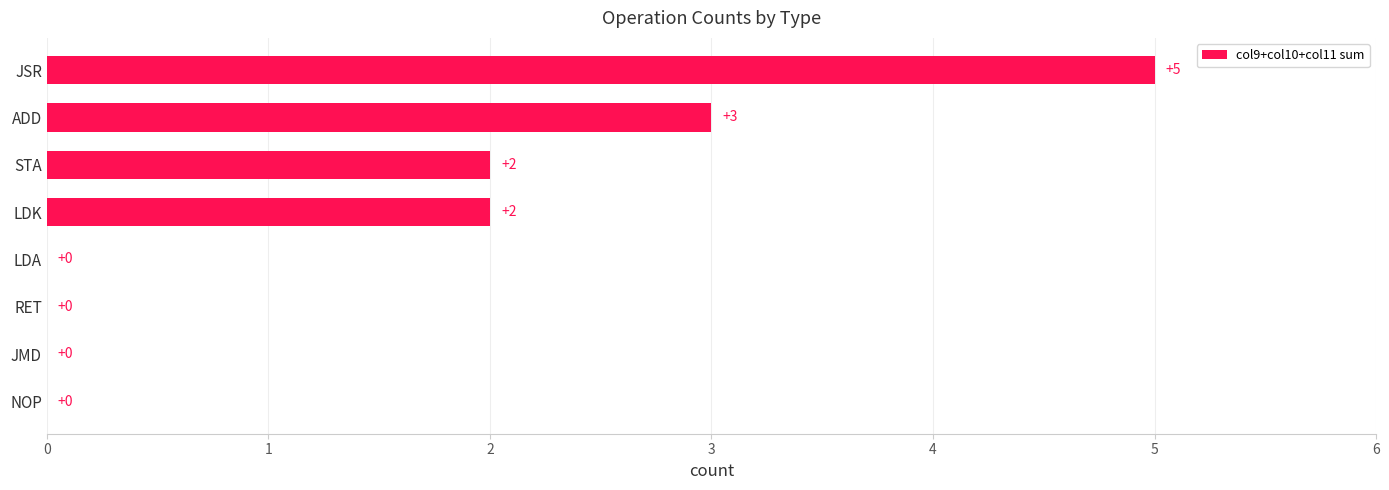

How many distinct data groups are displayed?

1